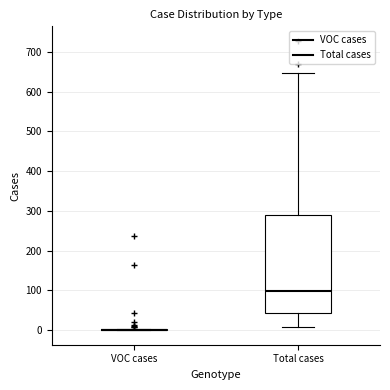

Reading left to right, transcribe this box plot: for each box, give where its median line is, the range the box spans, and where its two whiskers end, as read against the y-axis. The values are not printed on the chart, so give them approximately, as read against the axis.

VOC cases: box collapsed to a line at 0, whiskers 0 to 0
Total cases: median 100, box 40 to 290, whiskers 10 to 650